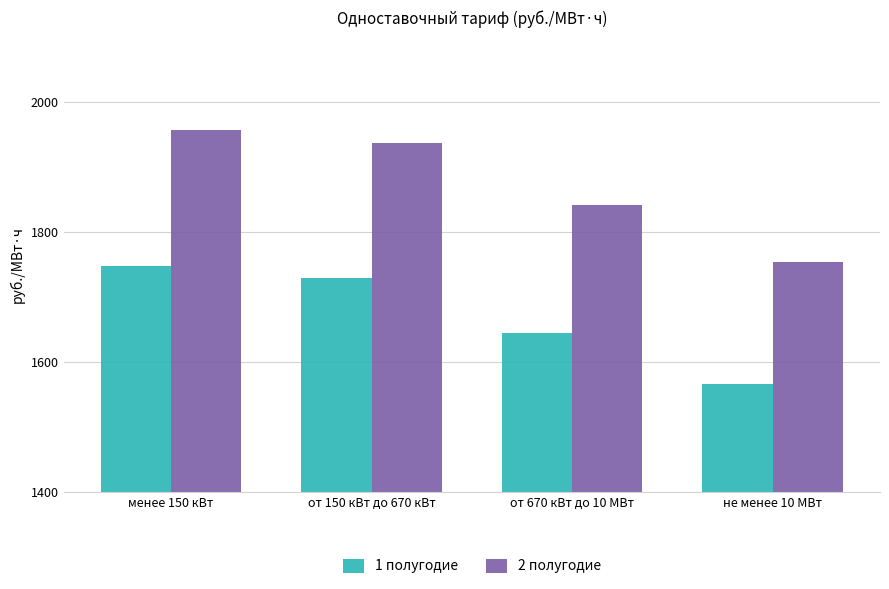

How many series are shown in this chart?

2